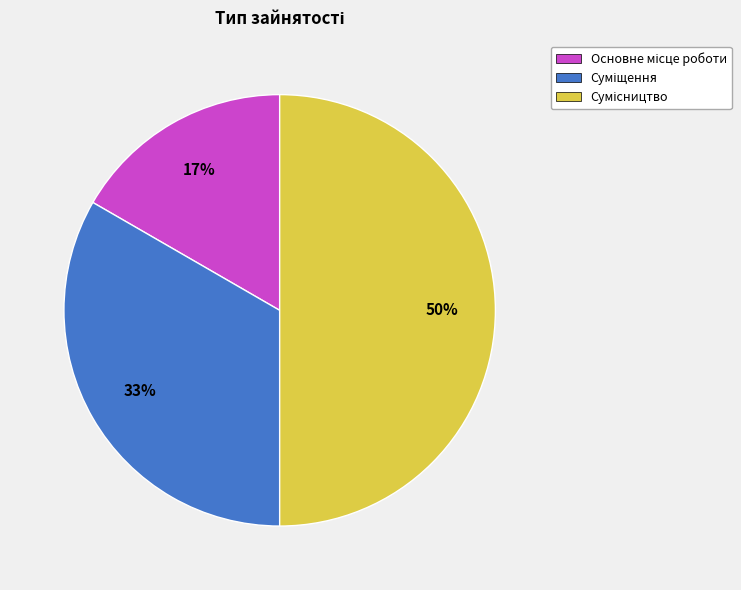

To the nearest percent, what is the difference between the largest and smallest slice percentages?

33%